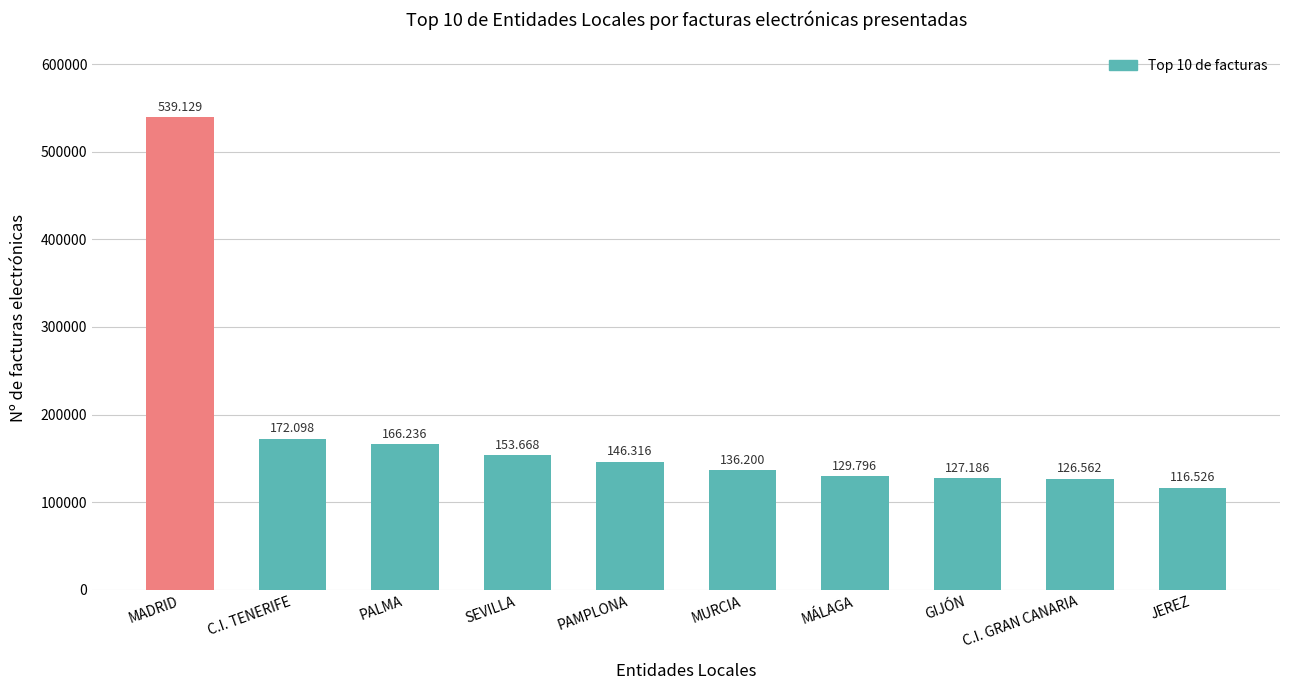

Reading left to right, what are all the values shown in this chart?

539129	172098	166236	153668	146316	136200	129796	127186	126562	116526